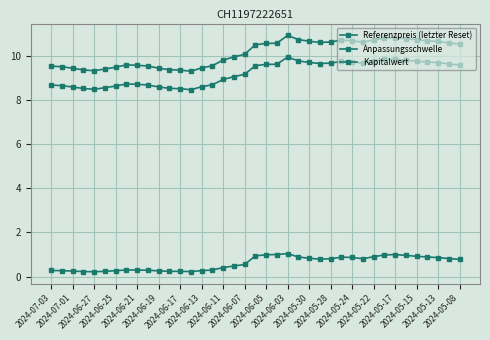

Count the number of categories in the chart.

39